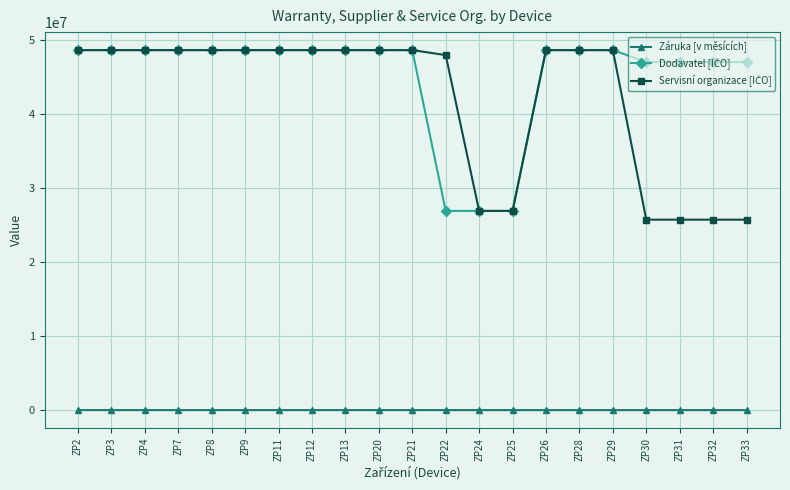

The value of Záruka [v měsících] at ZP30 is 12. True or false?

True